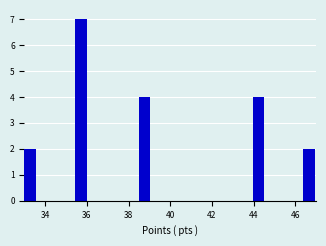

Around what value on the x-axis is the tallest bar? Give the approximate position of its centre, as read against the axis.

35.8